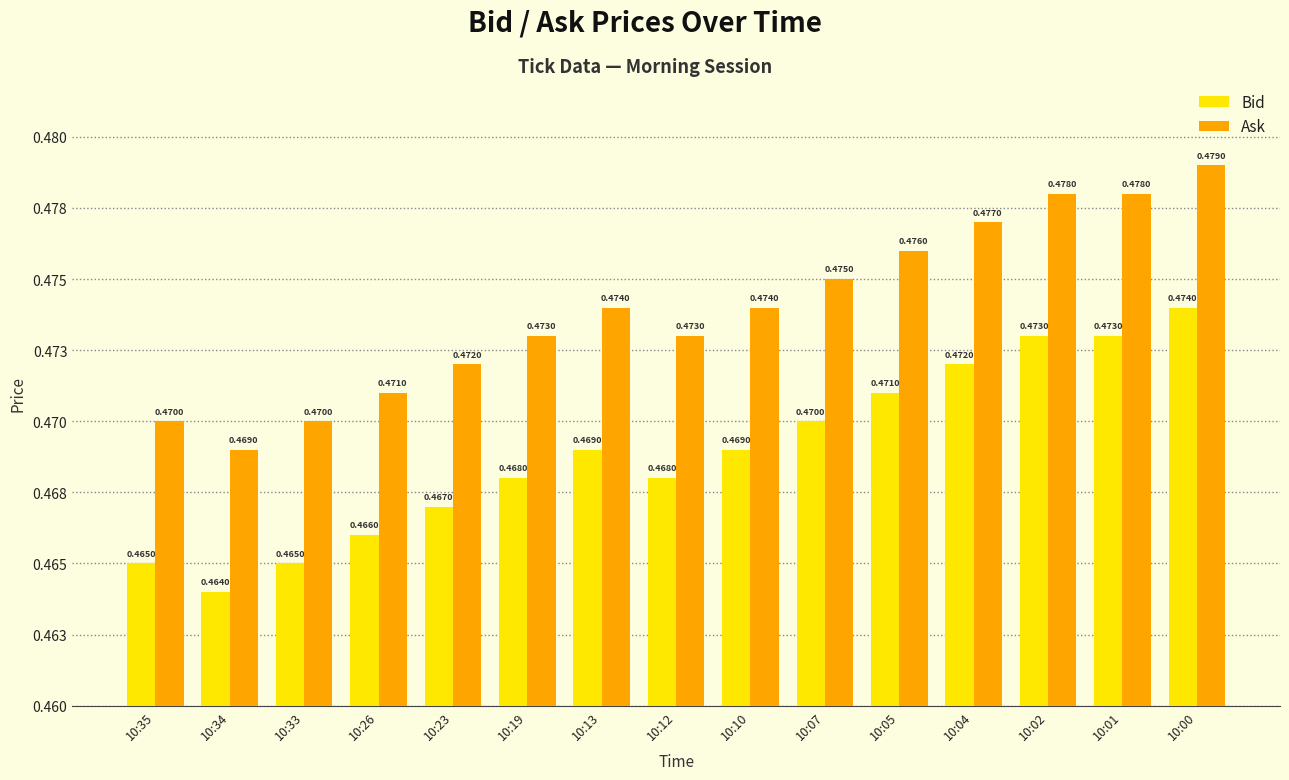

What are all the series names shown in the legend?

Bid, Ask